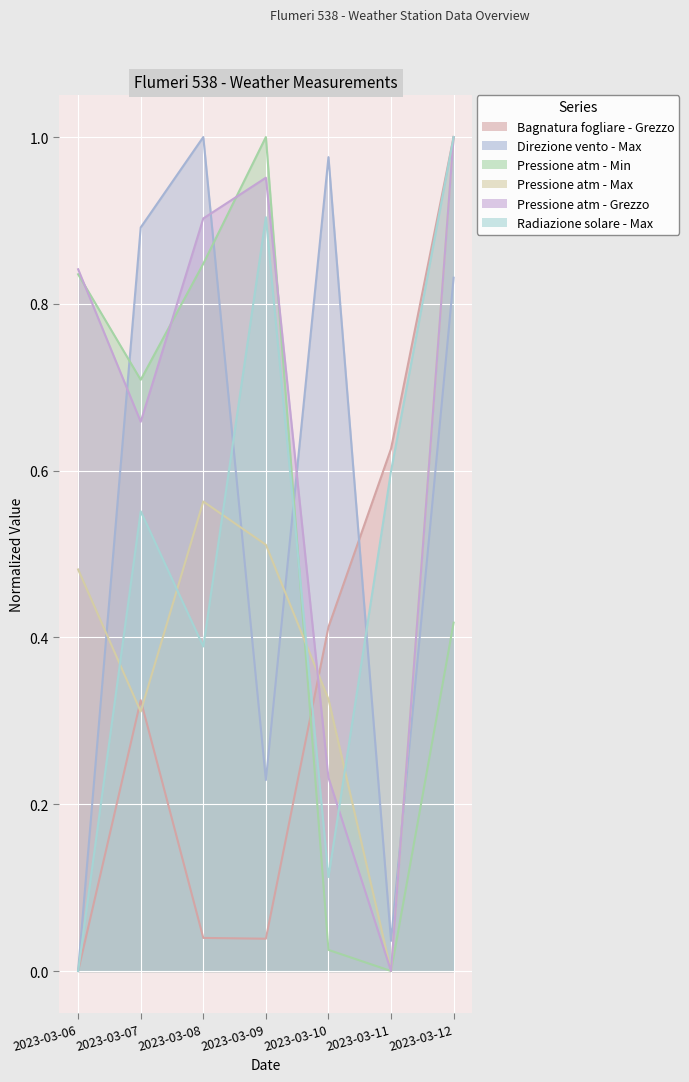

At which category does Radiazione solare - Max reach its first local valley?

2023-03-08